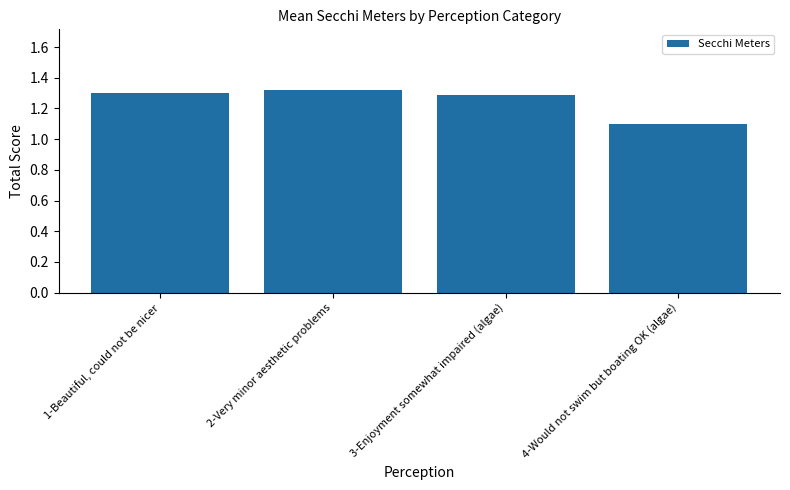

Rank the categories by value from lowest to highest.

4-Would not swim but boating OK (algae), 3-Enjoyment somewhat impaired (algae), 1-Beautiful, could not be nicer, 2-Very minor aesthetic problems